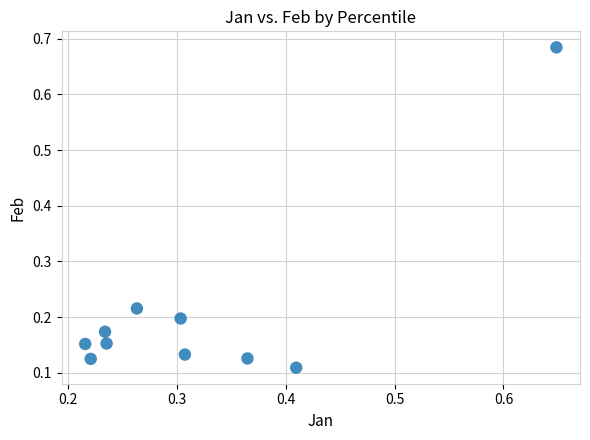

What is the range of Y values (max minus min)?

0.6